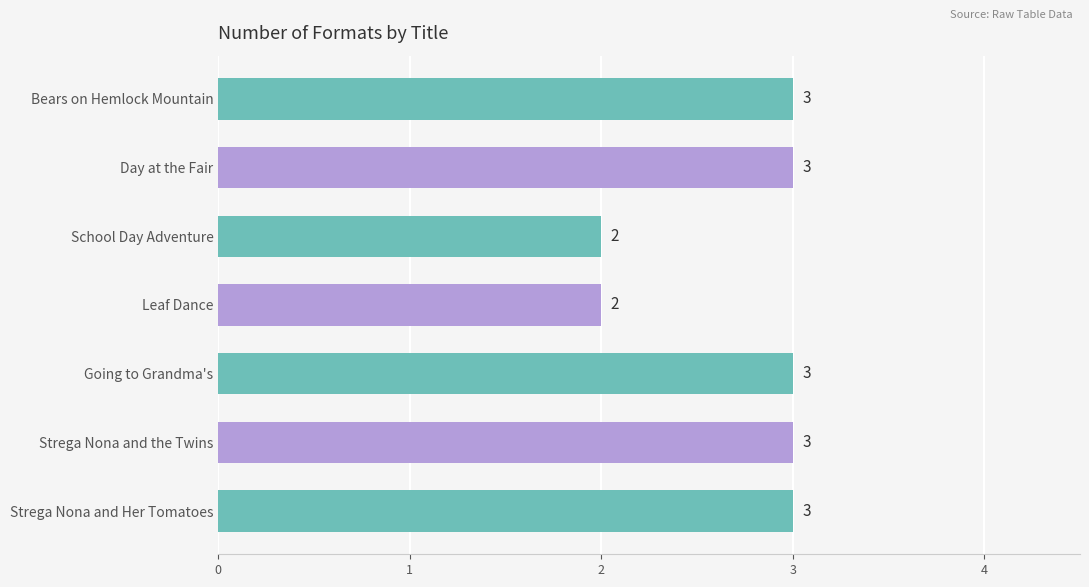

What is the maximum value shown in the chart?

3